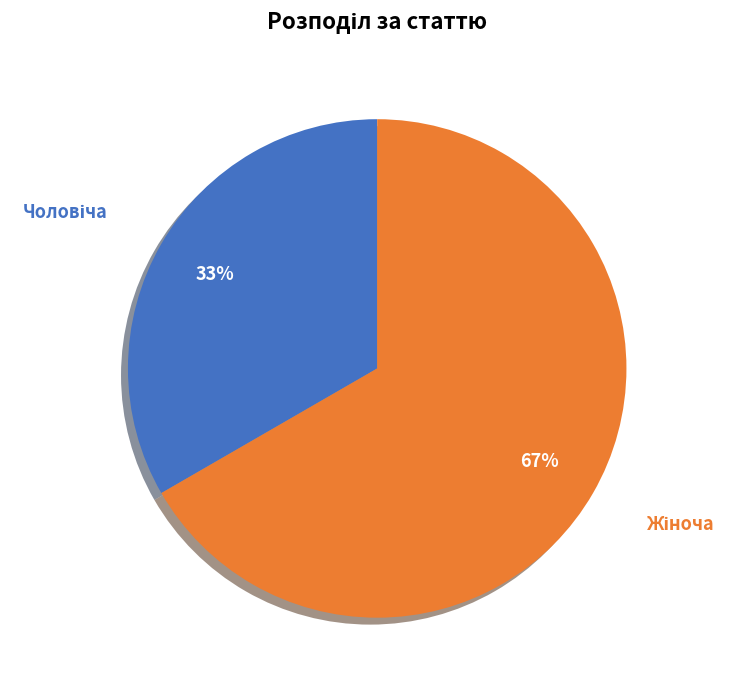

Is there any slice that represents more than half of the pie?

Yes